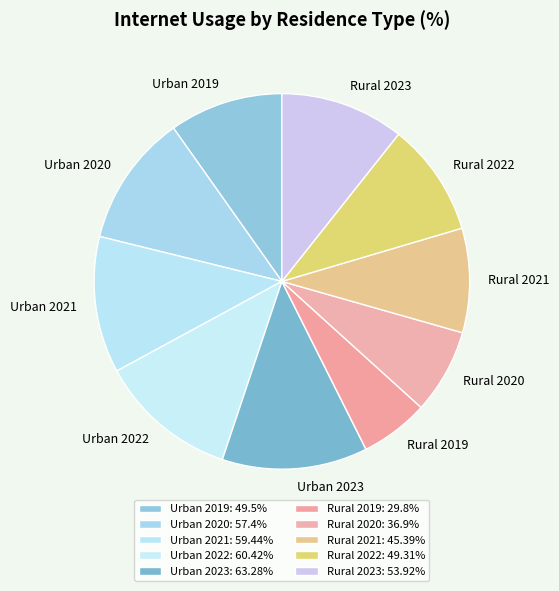

Combined, do Urban 2020 and Urban 2023 account for over 50%?

No